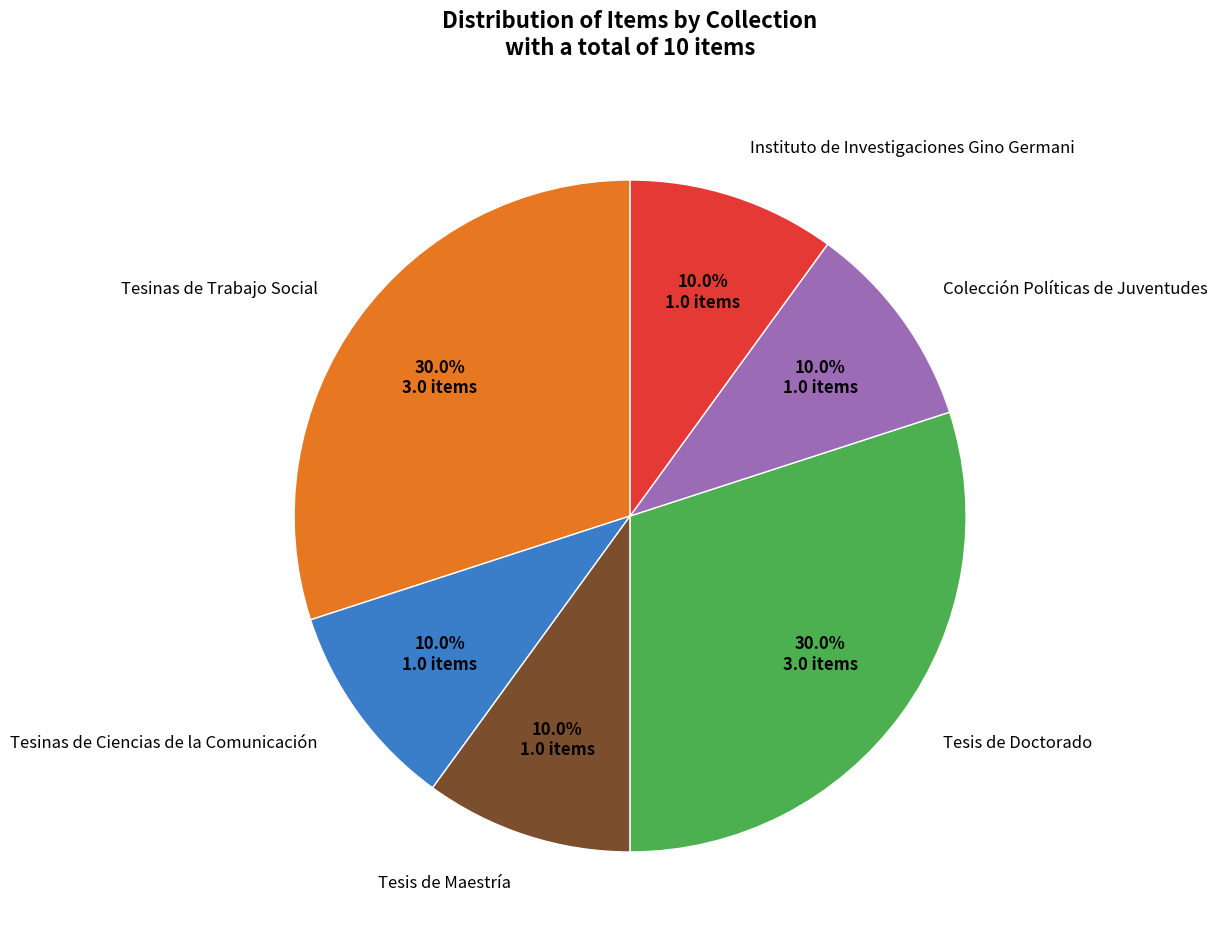

Does any single category account for the majority?

No